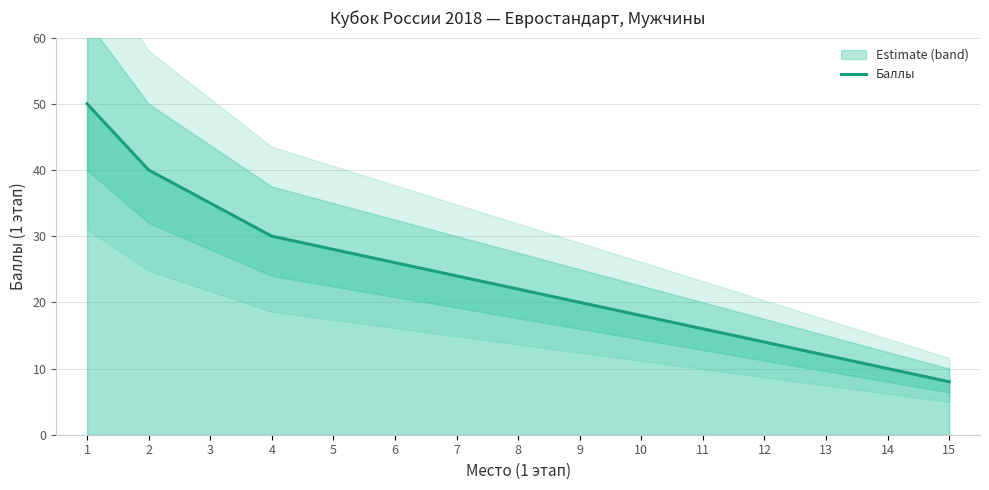

What is the difference between the second highest and second lowest values?

30